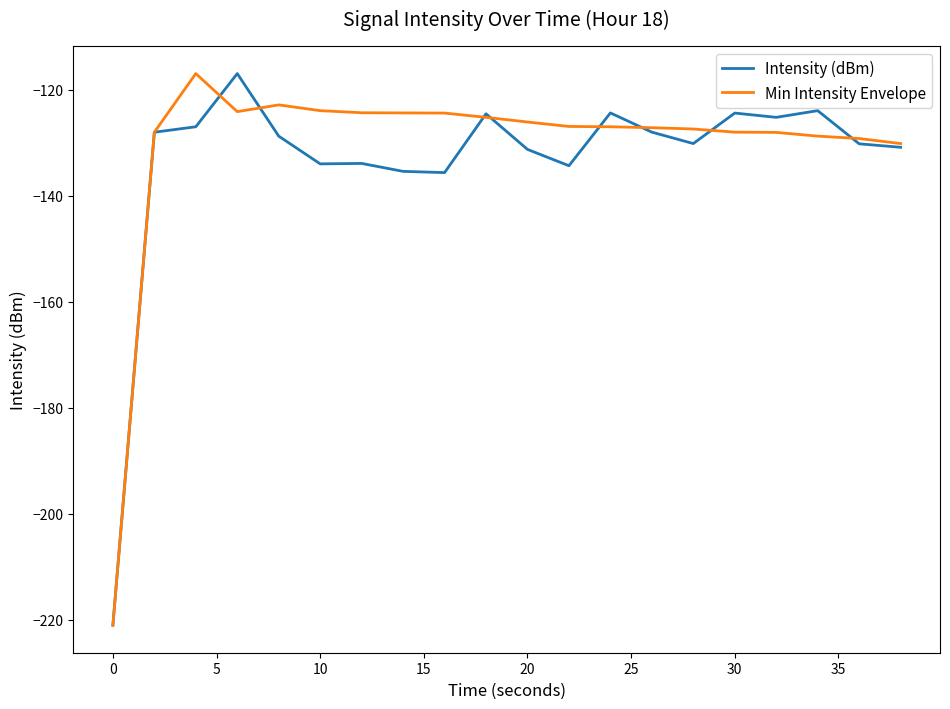

What is the greatest value displayed?

-117.0